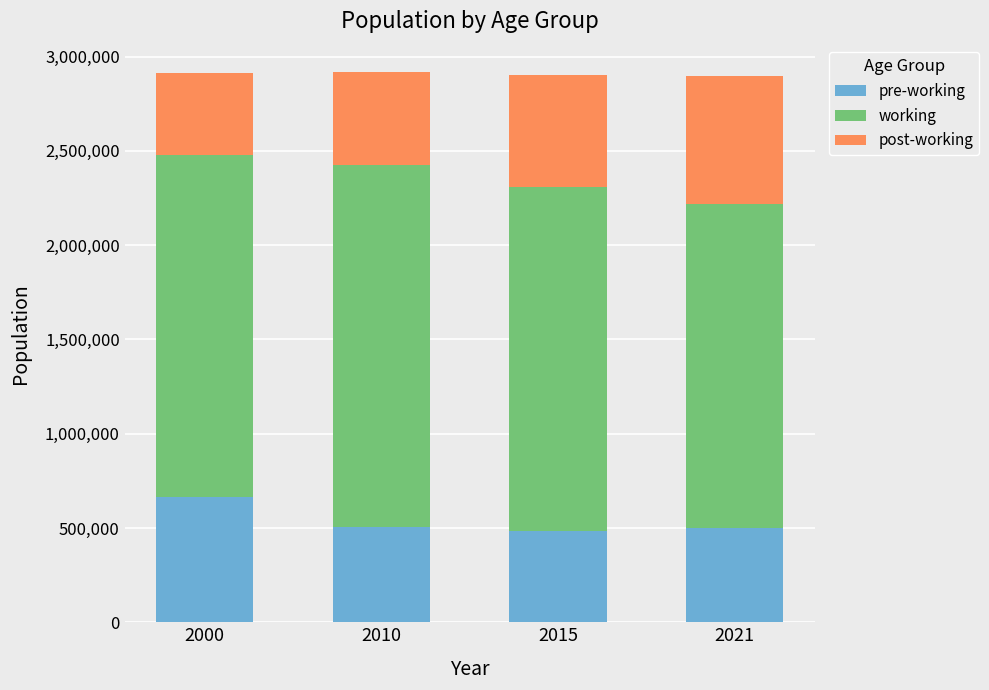

What is the total value across all series at 2000?

2912195